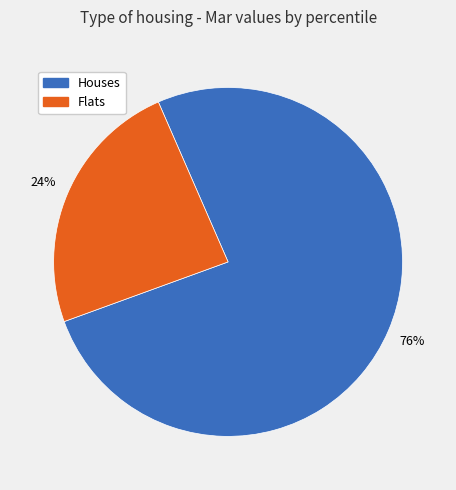

How many slices are in this pie chart?

2